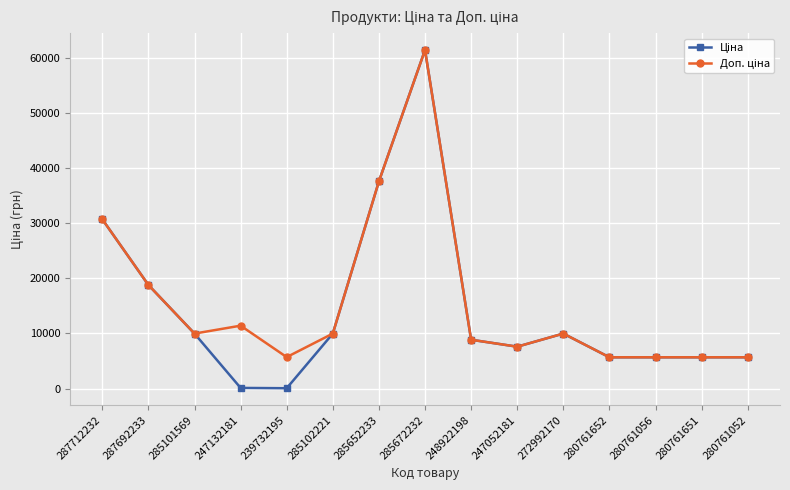

What is the total value across all series at 280761056?

11347.6